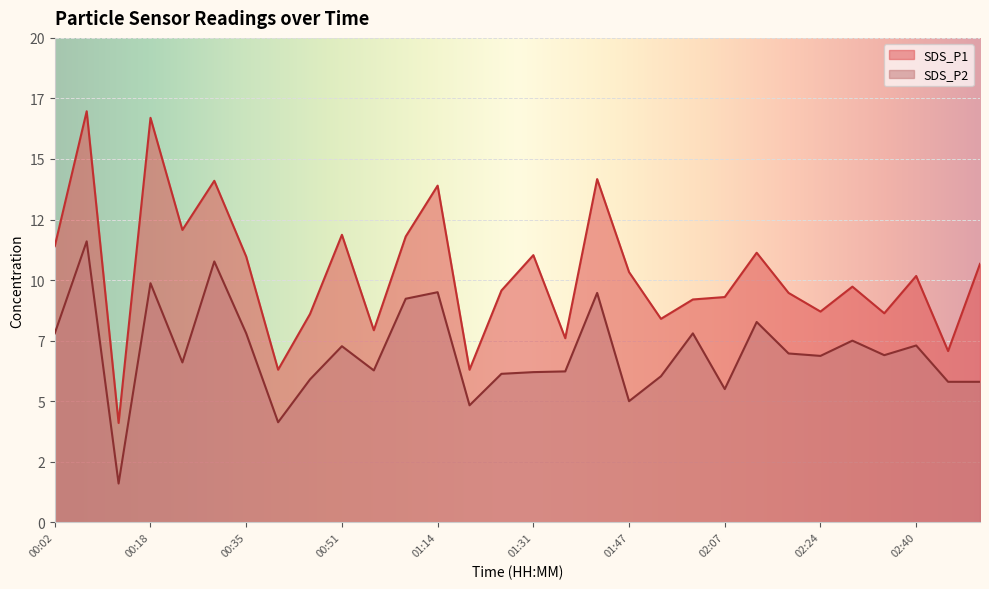

True or false: SDS_P1 has more than 1 interior local peaks.

True